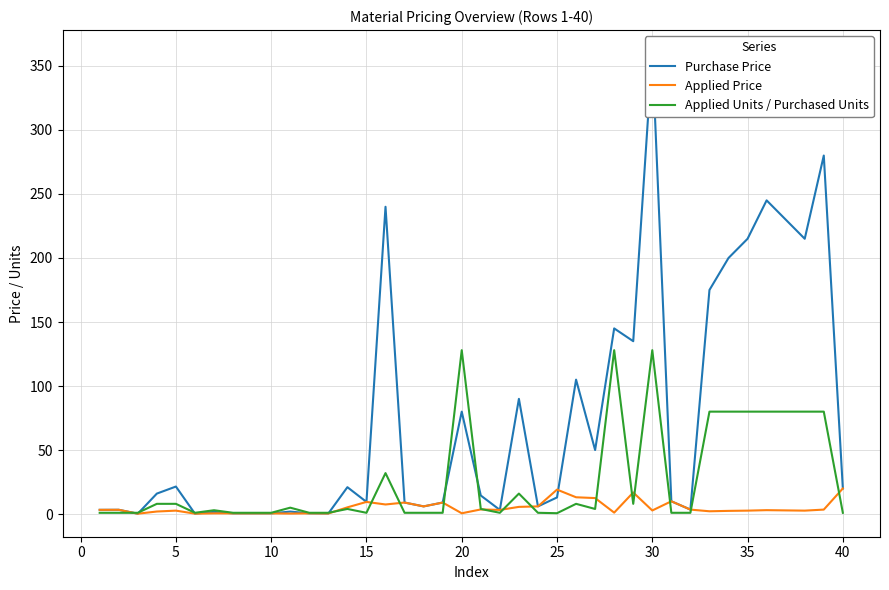

What is the highest value of the Applied Units / Purchased Units series?

128.0